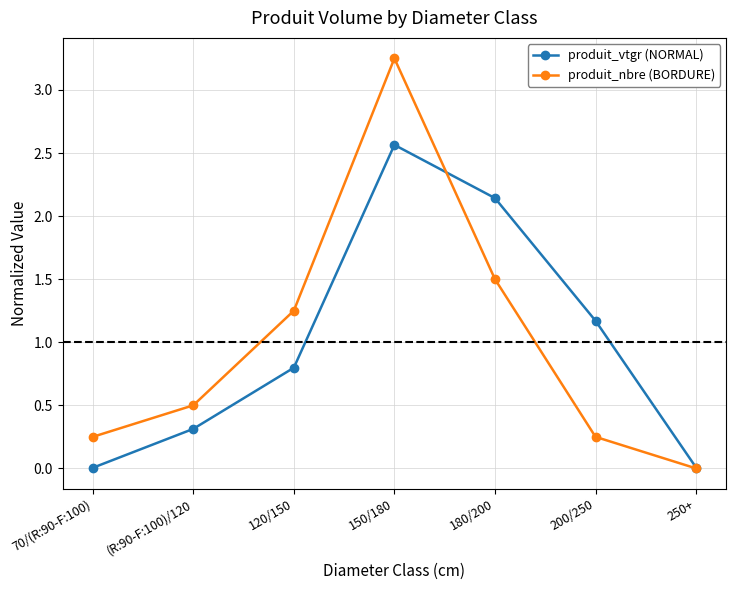

How many categories are shown in the chart?

7